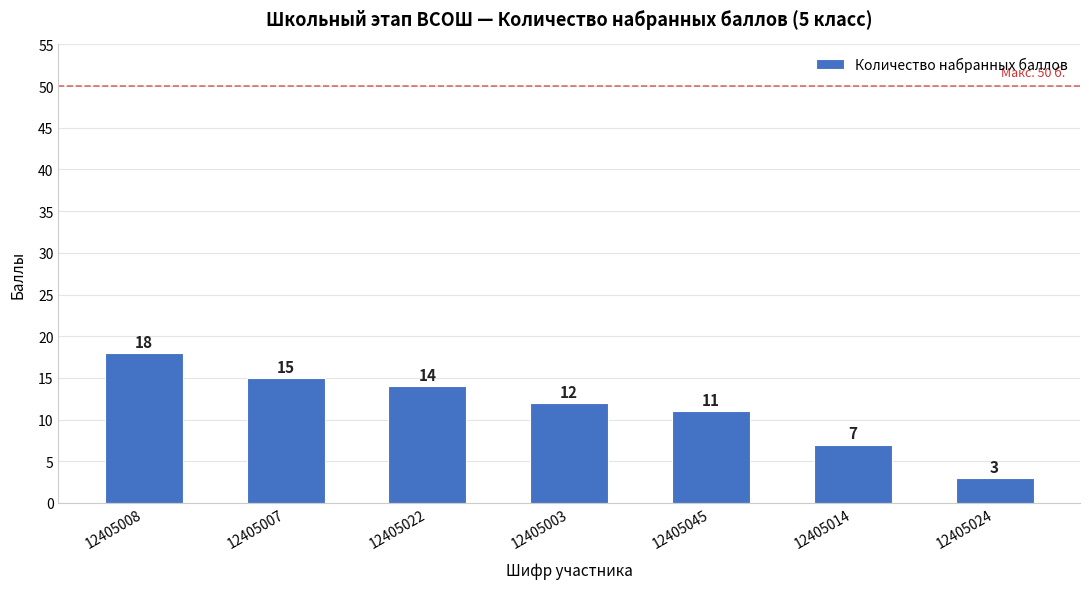

Which category has the highest value across all series?

12405008